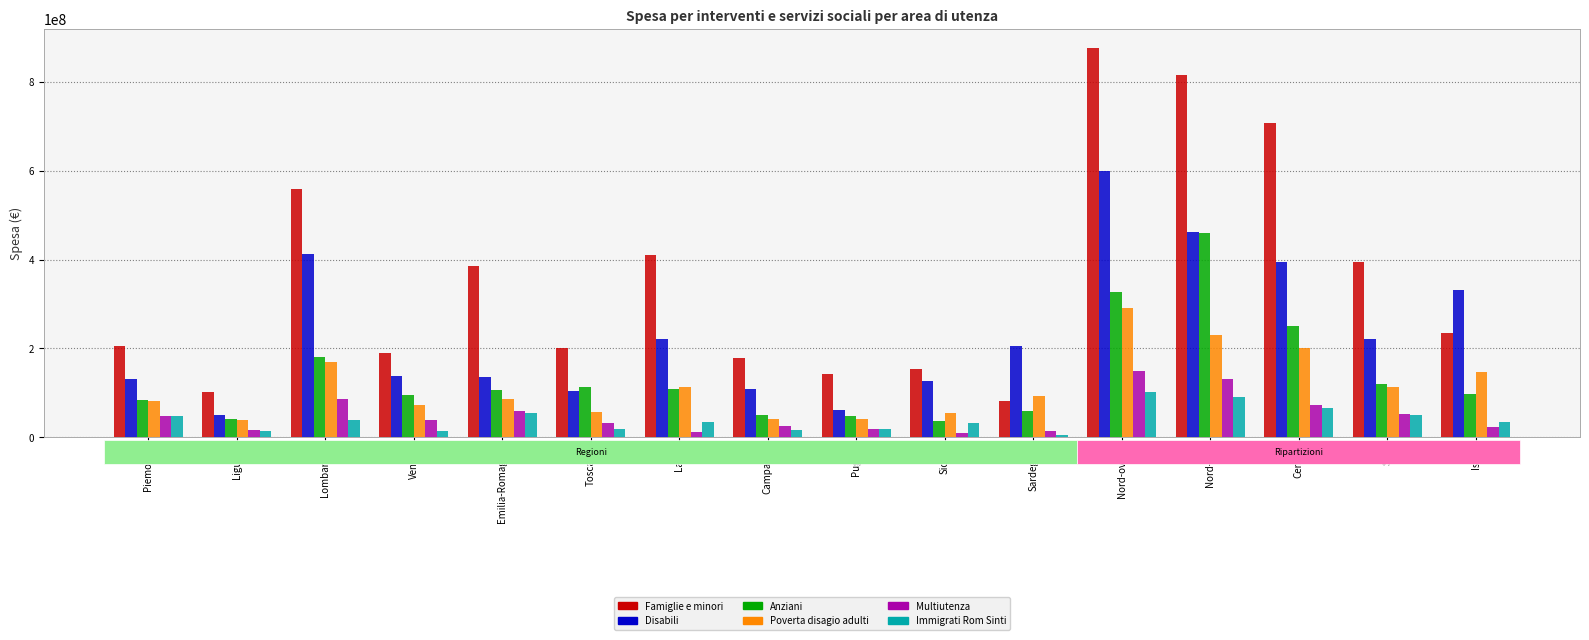

True or false: Disabili has a value of 555388552 at Centro.

False